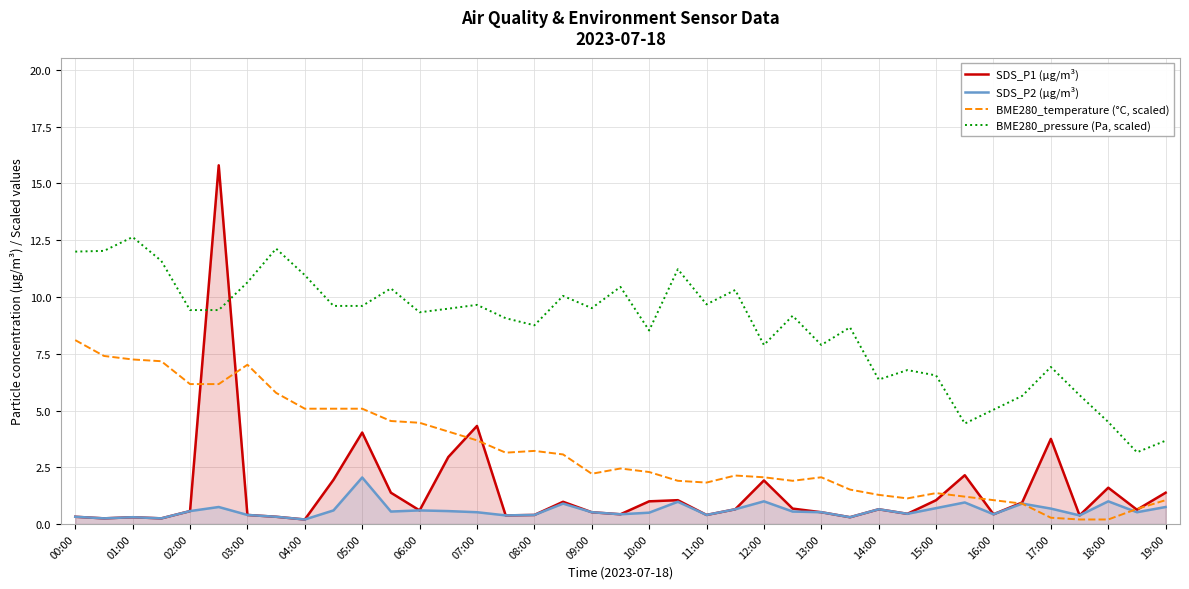

What is the lowest value of the SDS_P2 (µg/m³) series?

0.2